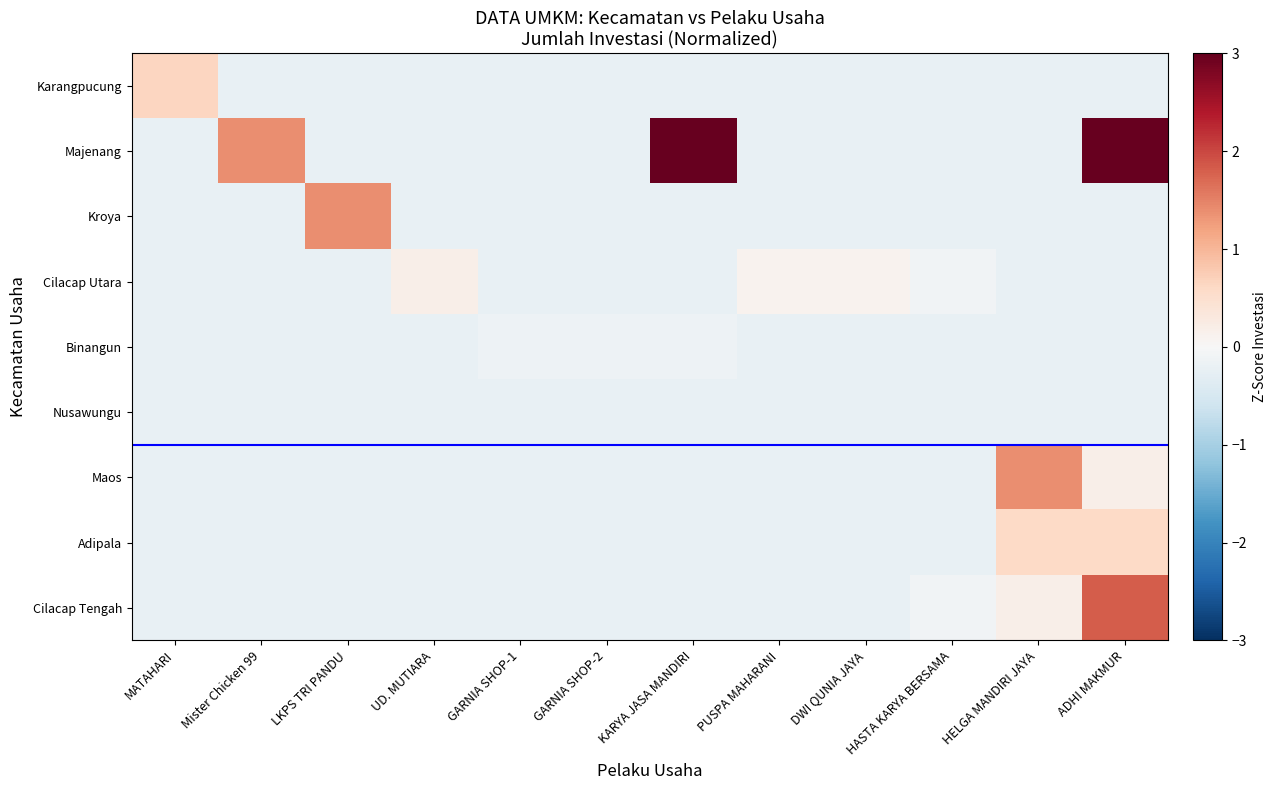

Reading left to right, what are all the values shown in this chart?

Karangpucung: MATAHARI=0.6	Mister Chicken 99=-0.2	LKPS TRI PANDU=-0.2	UD. MUTIARA=-0.2	GARNIA SHOP-1=-0.2	GARNIA SHOP-2=-0.2	KARYA JASA MANDIRI=-0.2	PUSPA MAHARANI=-0.2	DWI QUNIA JAYA=-0.2	HASTA KARYA BERSAMA=-0.2	HELGA MANDIRI JAYA=-0.2	ADHI MAKMUR=-0.2
Majenang: MATAHARI=-0.2	Mister Chicken 99=1.4	LKPS TRI PANDU=-0.2	UD. MUTIARA=-0.2	GARNIA SHOP-1=-0.2	GARNIA SHOP-2=-0.2	KARYA JASA MANDIRI=3.0	PUSPA MAHARANI=-0.2	DWI QUNIA JAYA=-0.2	HASTA KARYA BERSAMA=-0.2	HELGA MANDIRI JAYA=-0.2	ADHI MAKMUR=9.2
Kroya: MATAHARI=-0.2	Mister Chicken 99=-0.2	LKPS TRI PANDU=1.4	UD. MUTIARA=-0.2	GARNIA SHOP-1=-0.2	GARNIA SHOP-2=-0.2	KARYA JASA MANDIRI=-0.2	PUSPA MAHARANI=-0.2	DWI QUNIA JAYA=-0.2	HASTA KARYA BERSAMA=-0.2	HELGA MANDIRI JAYA=-0.2	ADHI MAKMUR=-0.2
Cilacap Utara: MATAHARI=-0.2	Mister Chicken 99=-0.2	LKPS TRI PANDU=-0.2	UD. MUTIARA=0.2	GARNIA SHOP-1=-0.2	GARNIA SHOP-2=-0.2	KARYA JASA MANDIRI=-0.2	PUSPA MAHARANI=0.1	DWI QUNIA JAYA=0.1	HASTA KARYA BERSAMA=-0.1	HELGA MANDIRI JAYA=-0.2	ADHI MAKMUR=-0.2
Binangun: MATAHARI=-0.2	Mister Chicken 99=-0.2	LKPS TRI PANDU=-0.2	UD. MUTIARA=-0.2	GARNIA SHOP-1=-0.1	GARNIA SHOP-2=-0.1	KARYA JASA MANDIRI=-0.1	PUSPA MAHARANI=-0.2	DWI QUNIA JAYA=-0.2	HASTA KARYA BERSAMA=-0.2	HELGA MANDIRI JAYA=-0.2	ADHI MAKMUR=-0.2
Nusawungu: MATAHARI=-0.2	Mister Chicken 99=-0.2	LKPS TRI PANDU=-0.2	UD. MUTIARA=-0.2	GARNIA SHOP-1=-0.2	GARNIA SHOP-2=-0.2	KARYA JASA MANDIRI=-0.2	PUSPA MAHARANI=-0.2	DWI QUNIA JAYA=-0.2	HASTA KARYA BERSAMA=-0.2	HELGA MANDIRI JAYA=-0.2	ADHI MAKMUR=-0.2
Maos: MATAHARI=-0.2	Mister Chicken 99=-0.2	LKPS TRI PANDU=-0.2	UD. MUTIARA=-0.2	GARNIA SHOP-1=-0.2	GARNIA SHOP-2=-0.2	KARYA JASA MANDIRI=-0.2	PUSPA MAHARANI=-0.2	DWI QUNIA JAYA=-0.2	HASTA KARYA BERSAMA=-0.2	HELGA MANDIRI JAYA=1.4	ADHI MAKMUR=0.2
Adipala: MATAHARI=-0.2	Mister Chicken 99=-0.2	LKPS TRI PANDU=-0.2	UD. MUTIARA=-0.2	GARNIA SHOP-1=-0.2	GARNIA SHOP-2=-0.2	KARYA JASA MANDIRI=-0.2	PUSPA MAHARANI=-0.2	DWI QUNIA JAYA=-0.2	HASTA KARYA BERSAMA=-0.2	HELGA MANDIRI JAYA=0.6	ADHI MAKMUR=0.6
Cilacap Tengah: MATAHARI=-0.2	Mister Chicken 99=-0.2	LKPS TRI PANDU=-0.2	UD. MUTIARA=-0.2	GARNIA SHOP-1=-0.2	GARNIA SHOP-2=-0.2	KARYA JASA MANDIRI=-0.2	PUSPA MAHARANI=-0.2	DWI QUNIA JAYA=-0.2	HASTA KARYA BERSAMA=-0.1	HELGA MANDIRI JAYA=0.2	ADHI MAKMUR=1.8